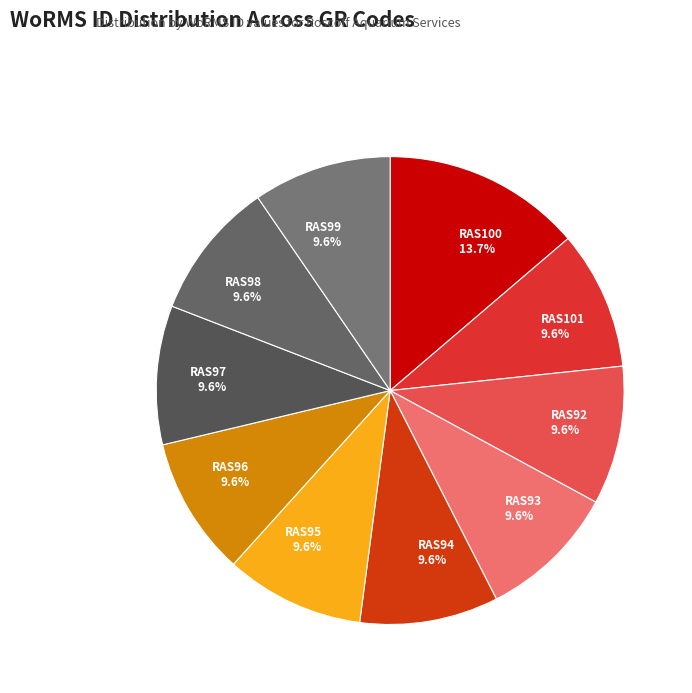

Which slice is the largest?

RAS100